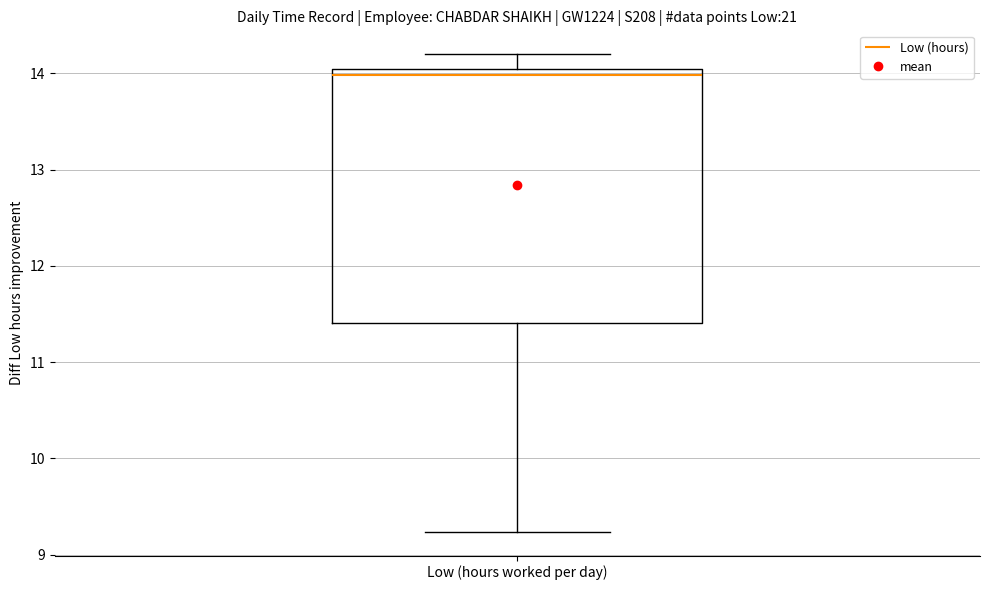

Transcribe this box plot: give where the median line is, the range the box spans, and where the two whiskers end, as read against the y-axis. The values are not printed on the chart, so give them approximately, as read against the axis.

median 14.0, box 11.4 to 14.1, whiskers 9.2 to 14.2